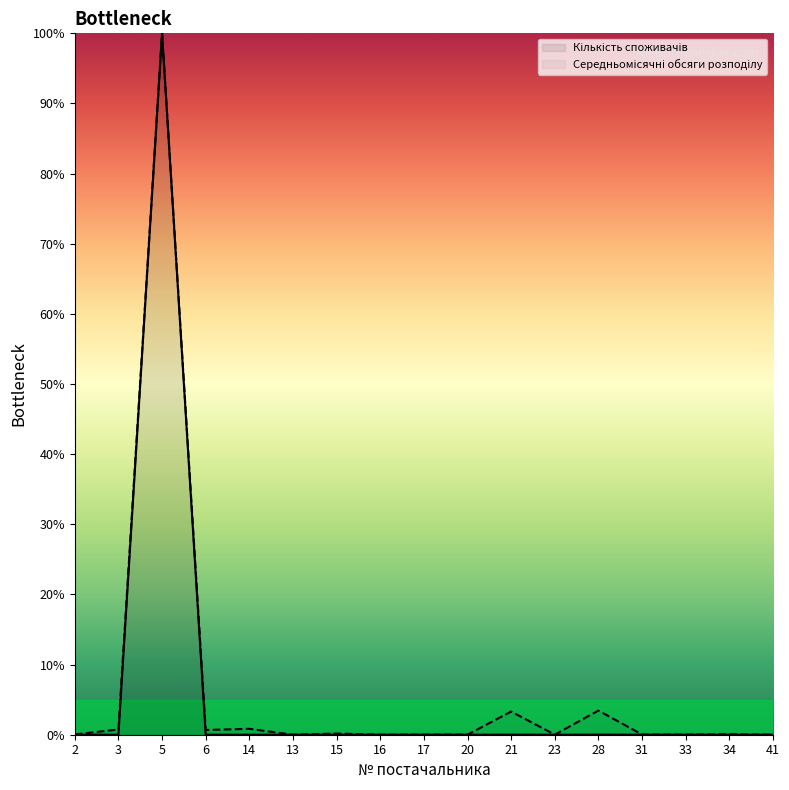

At which label does Середньомісячні обсяги розподілу reach its peak?

5